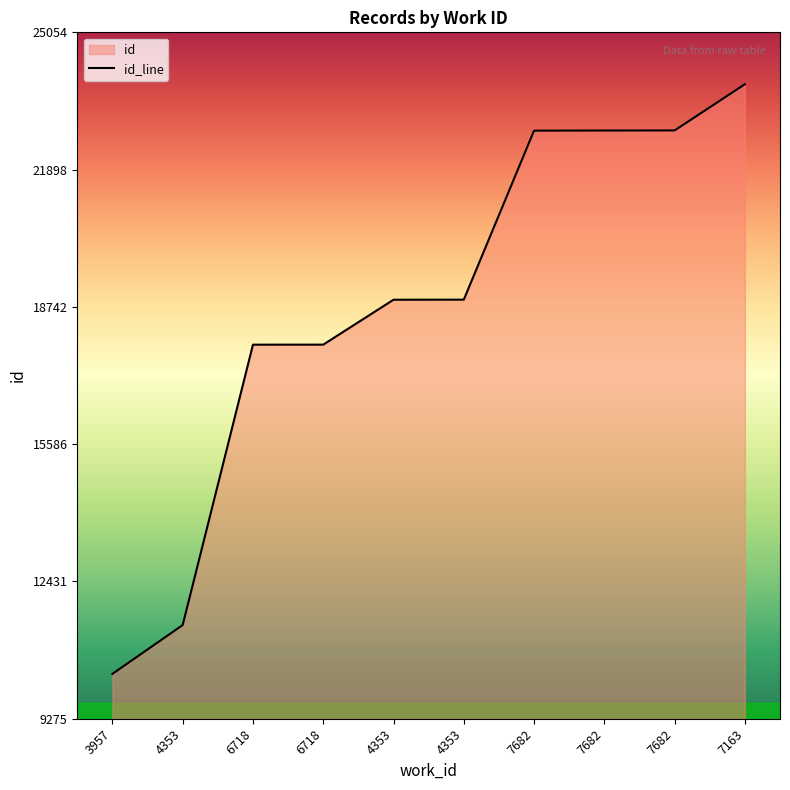

Rank the categories by value from lowest to highest.

3957, 4353, 6718, 6718, 4353, 4353, 7682, 7682, 7682, 7163